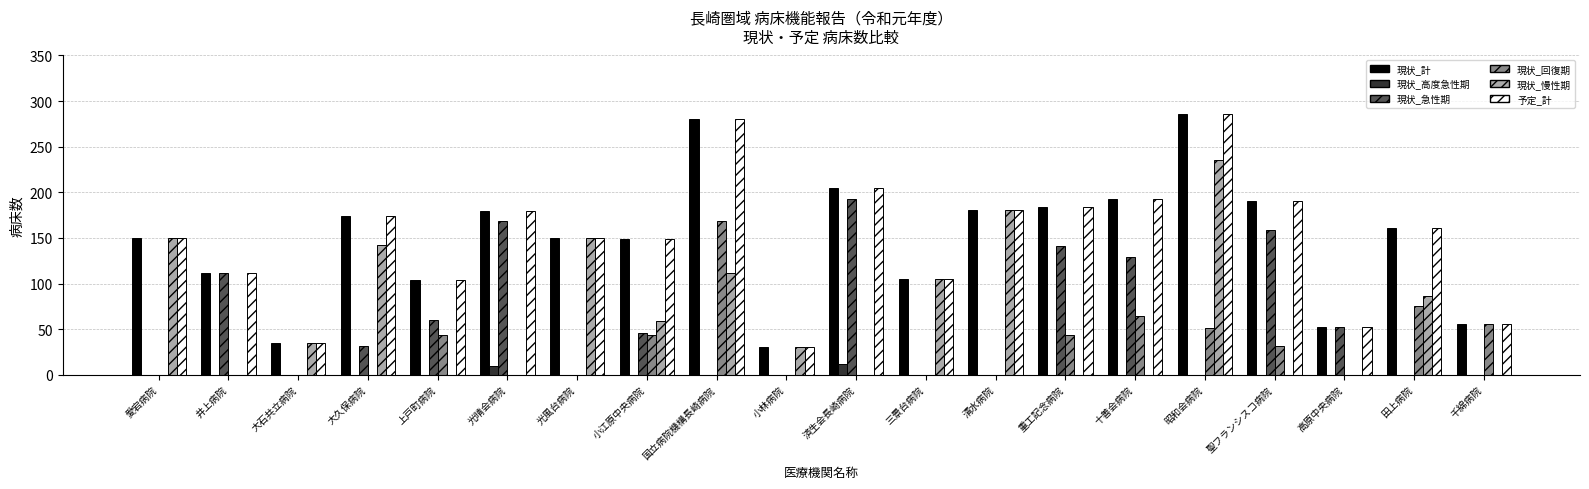

True or false: 現状_回復期 has a value of 33 at 昭和会病院.

False